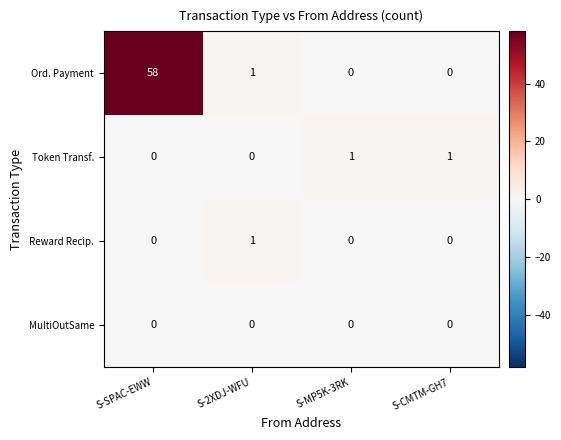

Which series has the largest range (max minus min)?

Ord. Payment